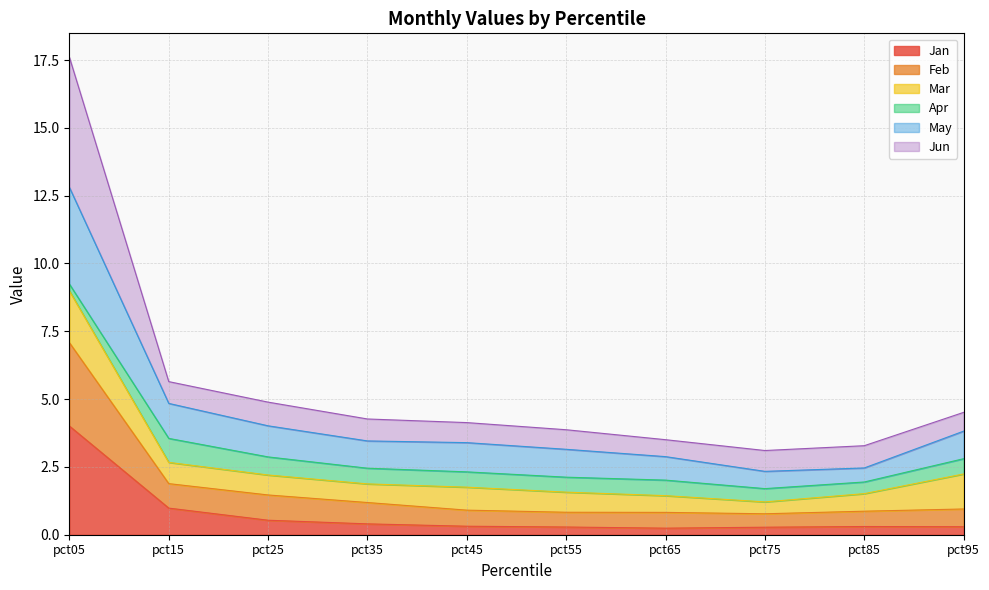

True or false: May has a value of 4.5 at pct45.

False